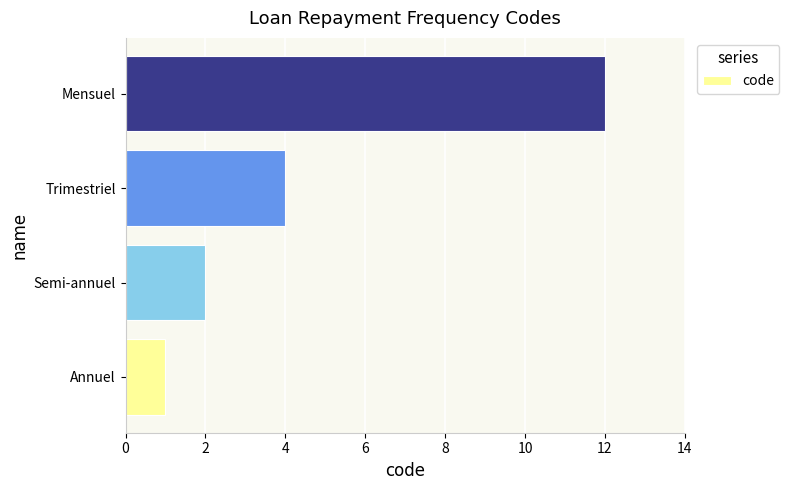

List the labels in order of value, largest first.

Mensuel, Trimestriel, Semi-annuel, Annuel